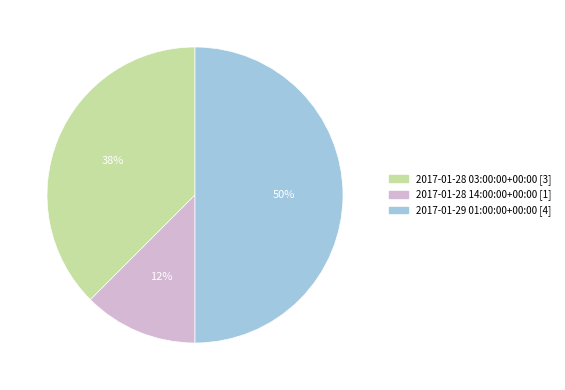

The 2017-01-28 14:00:00+00:00 slice represents 12% of the pie. True or false?

True